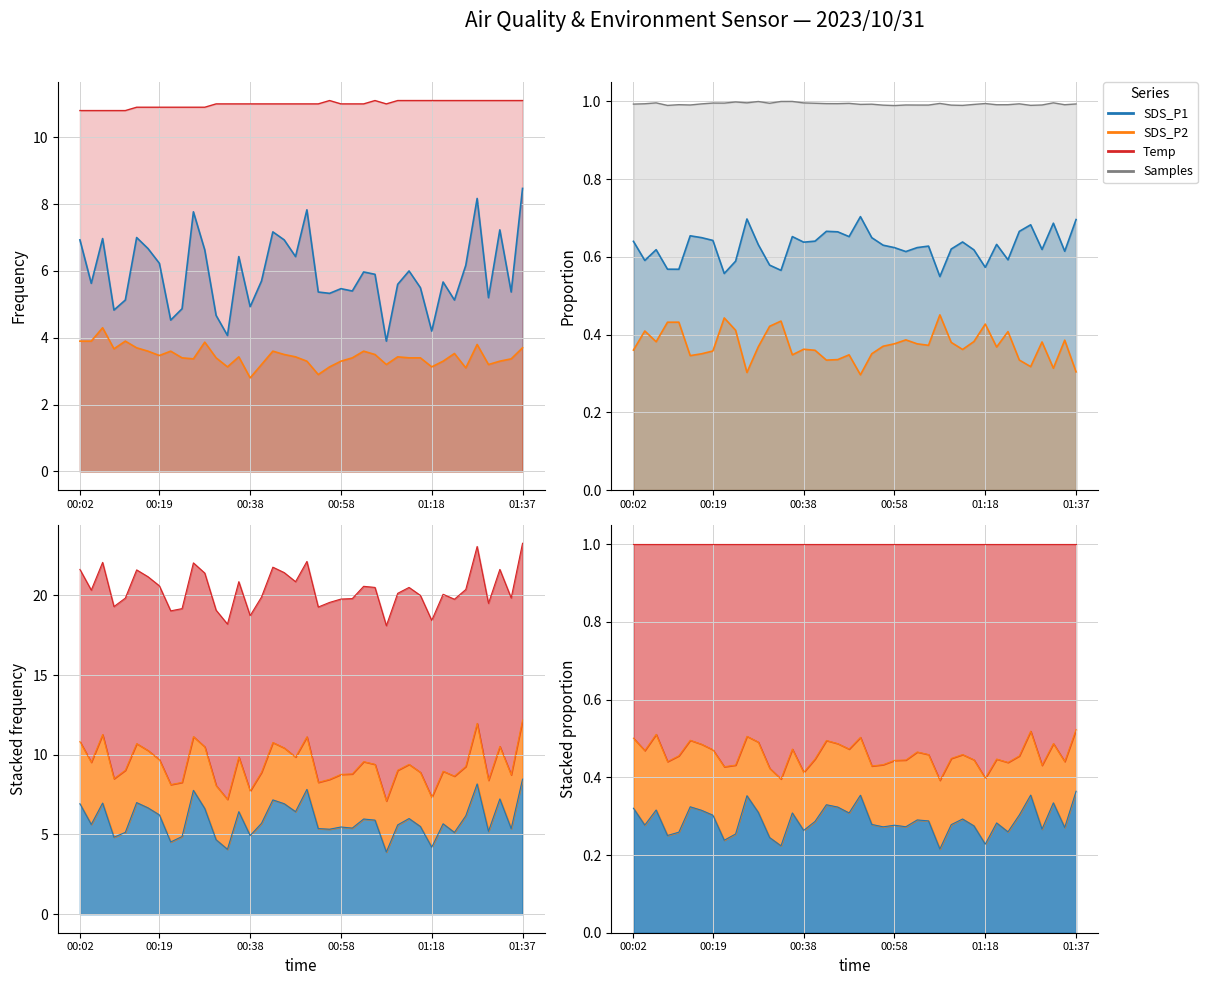

The Temp series shows 2.3 at 01:00. True or false?

False